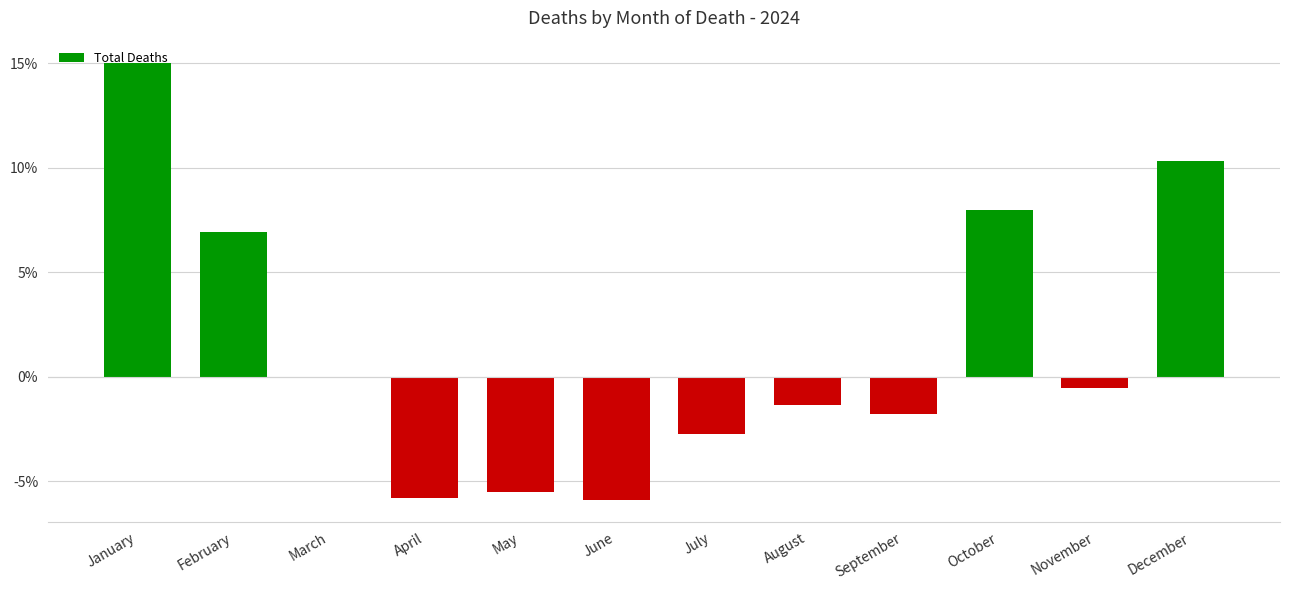

Is it true that the value at May is -5.5?

True